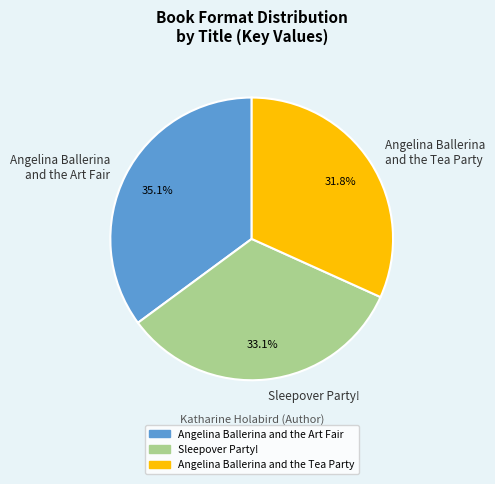

Does Sleepover Party! account for over 50% of the chart?

No